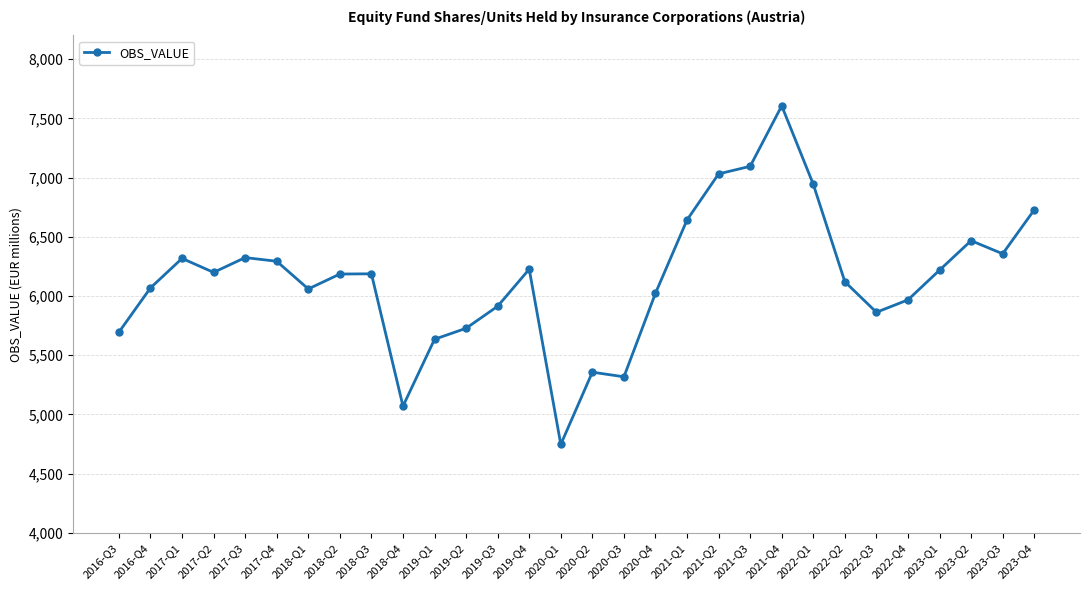

How many categories are shown in the chart?

30